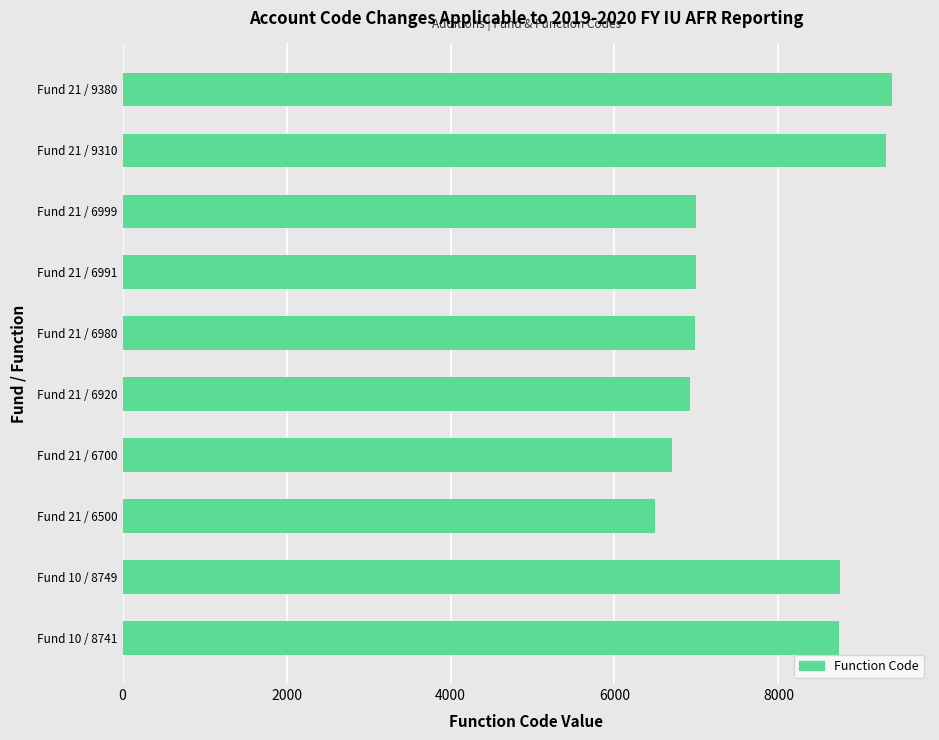

Which label corresponds to the smallest value in the chart?

Fund 21 / 6500